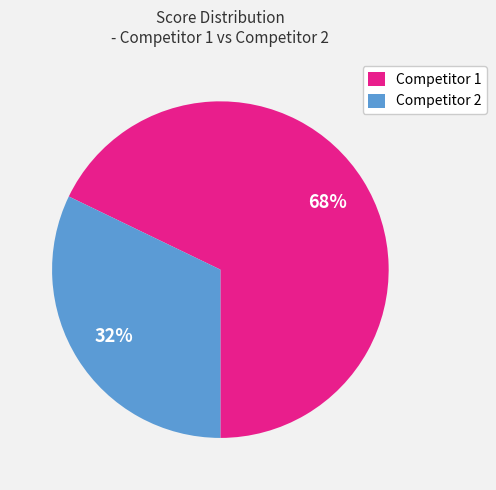

Rank the categories by value from lowest to highest.

Competitor 2, Competitor 1